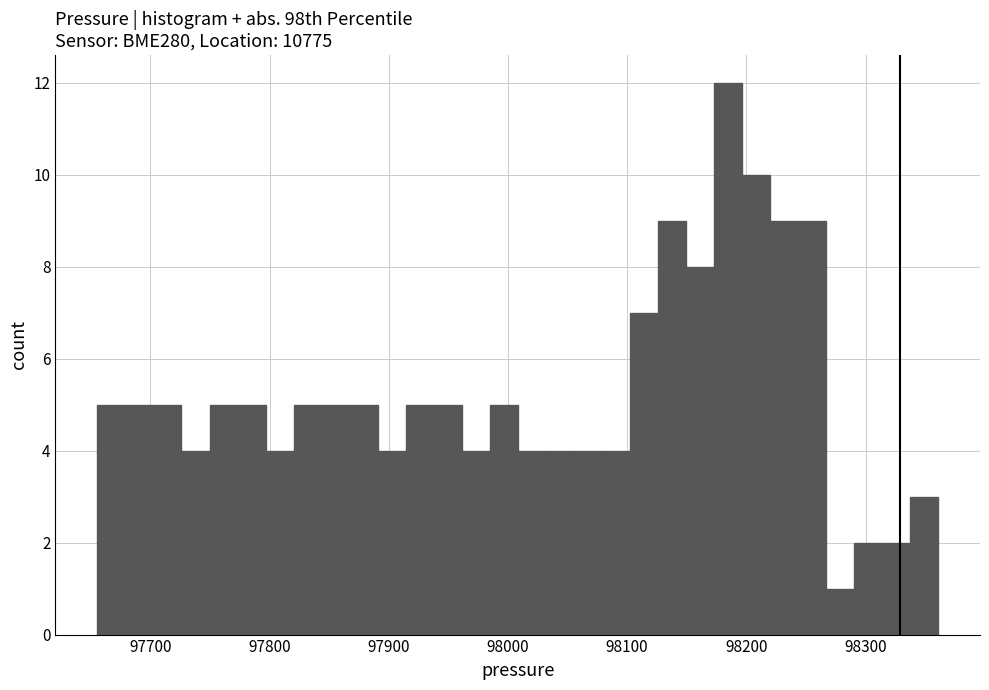

Around what value on the x-axis is the tallest bar? Give the approximate position of its centre, as read against the axis.

98180